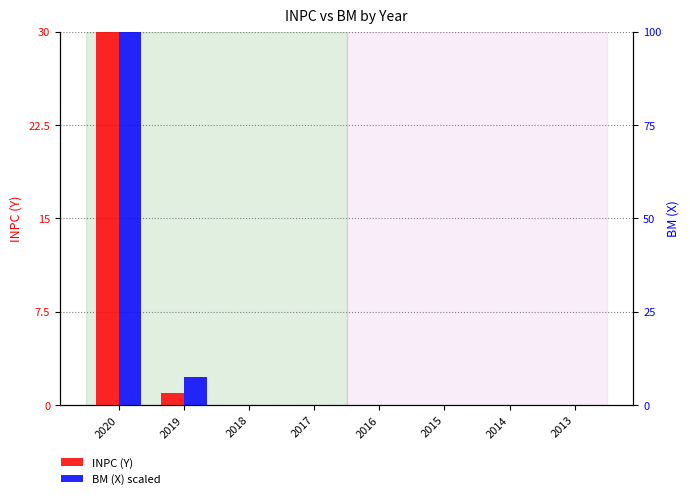

At how many categories does at least one series exceed 28?

1